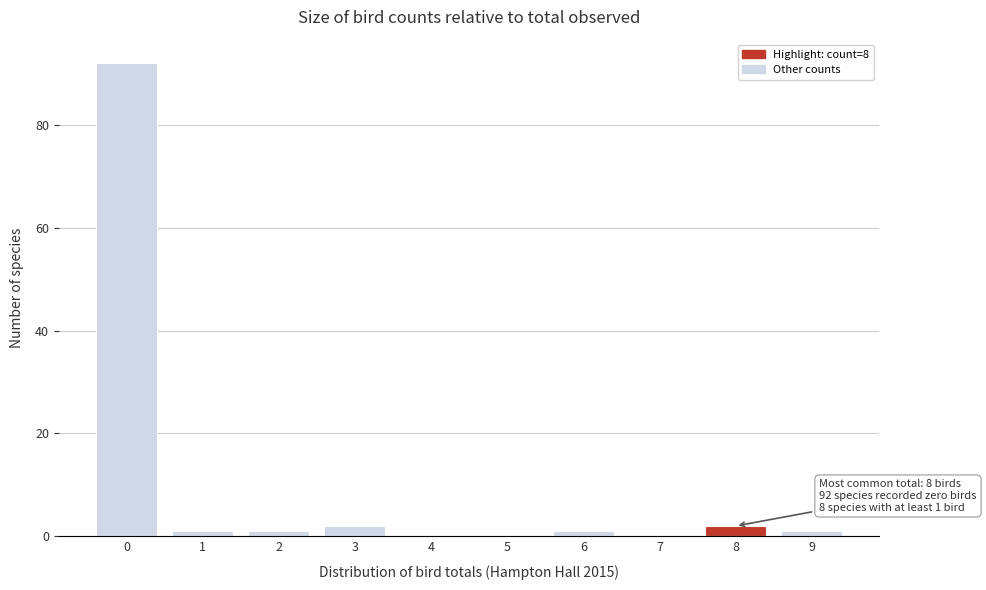

Reading left to right, extract all data points from this chart.

0=92	1=1	2=1	3=2	4=0	5=0	6=1	7=0	8=2	9=1